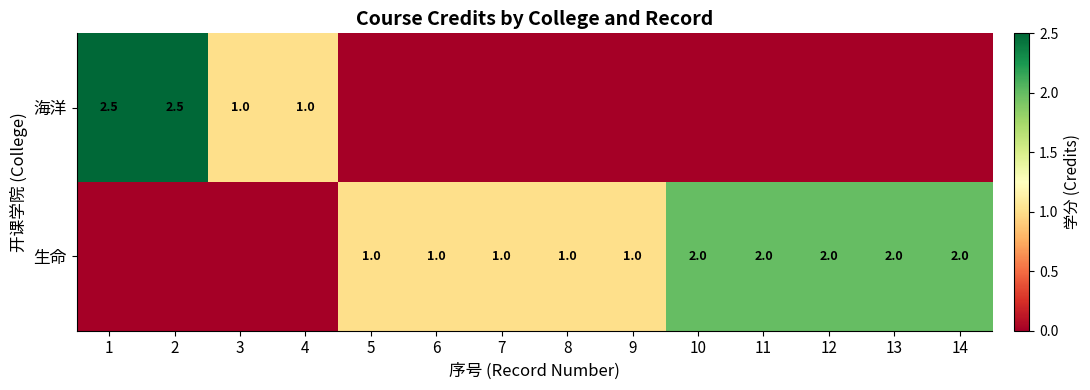

Which category has the highest value in the 海洋 series?

1